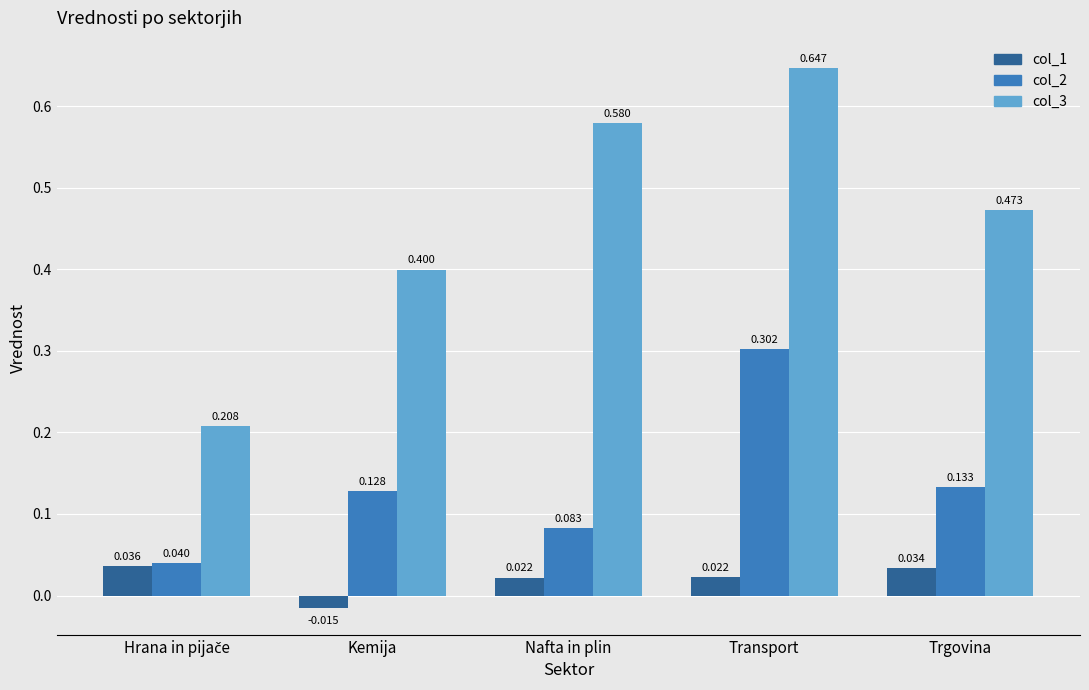

At which category is the sum across all series the highest?

Transport